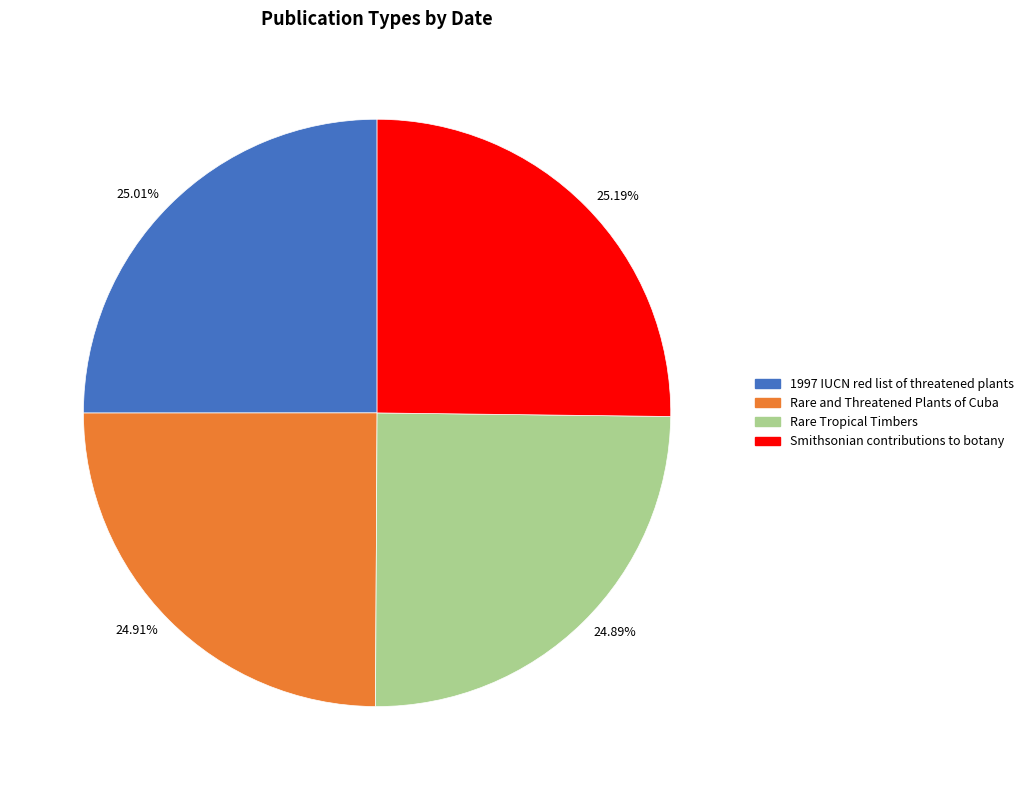

Do 24.91% and 24.89% together represent more than half of the pie?

No